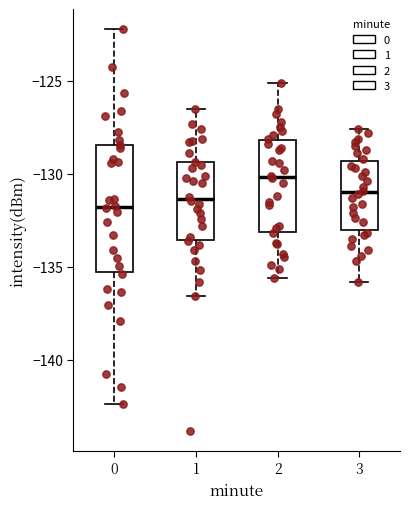

Where does the median line of the box at x = 3 sit on the y-axis? The values are not printed on the chart, so give them approximately, as read against the axis.

-131.0